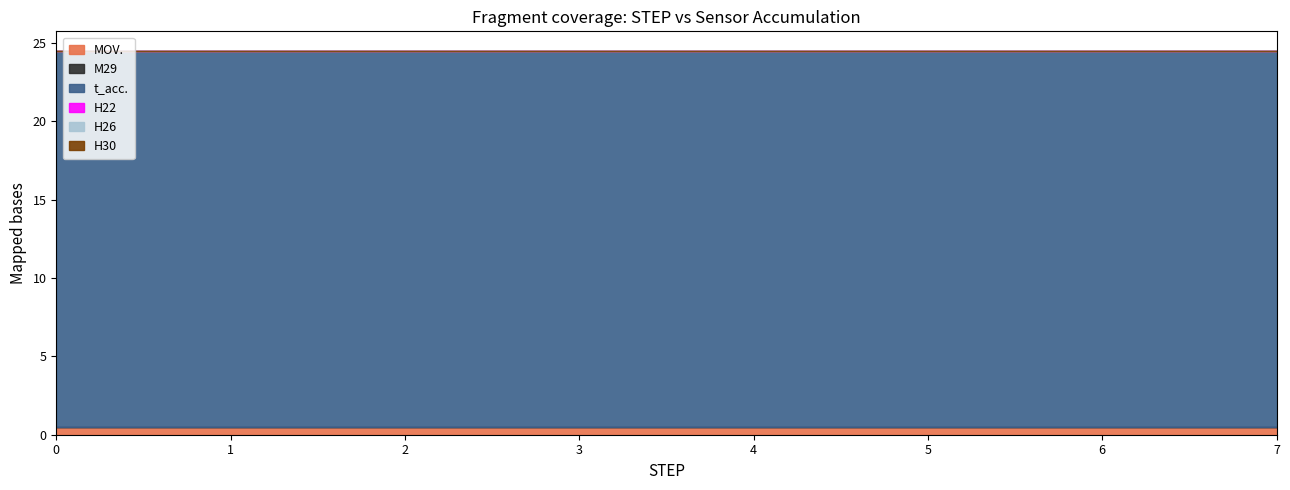

At which label does MOV. reach its minimum?

1